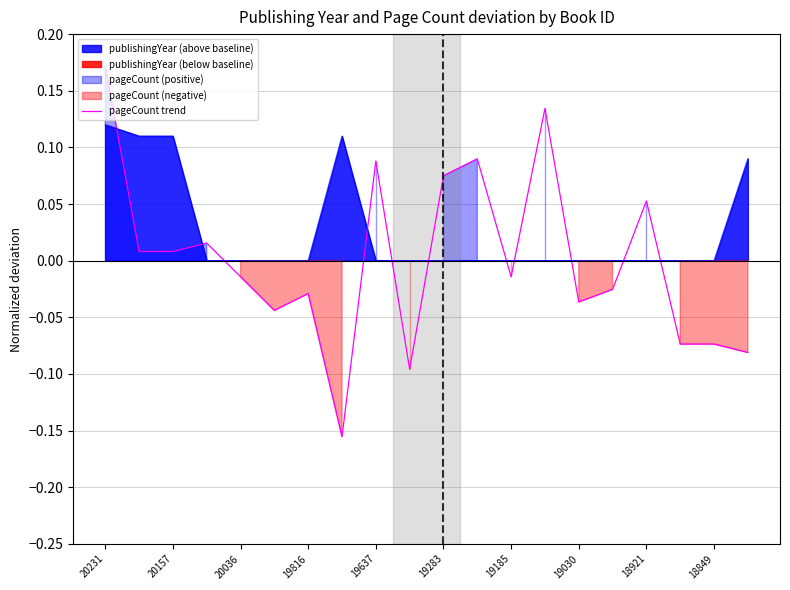

Which category has the highest value in the publishingYear (above baseline) series?

20231